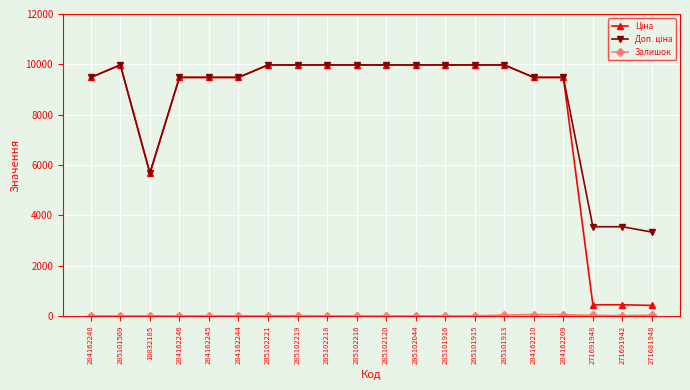

What is the spread (max minus min) of values at 284162209?

9427.1